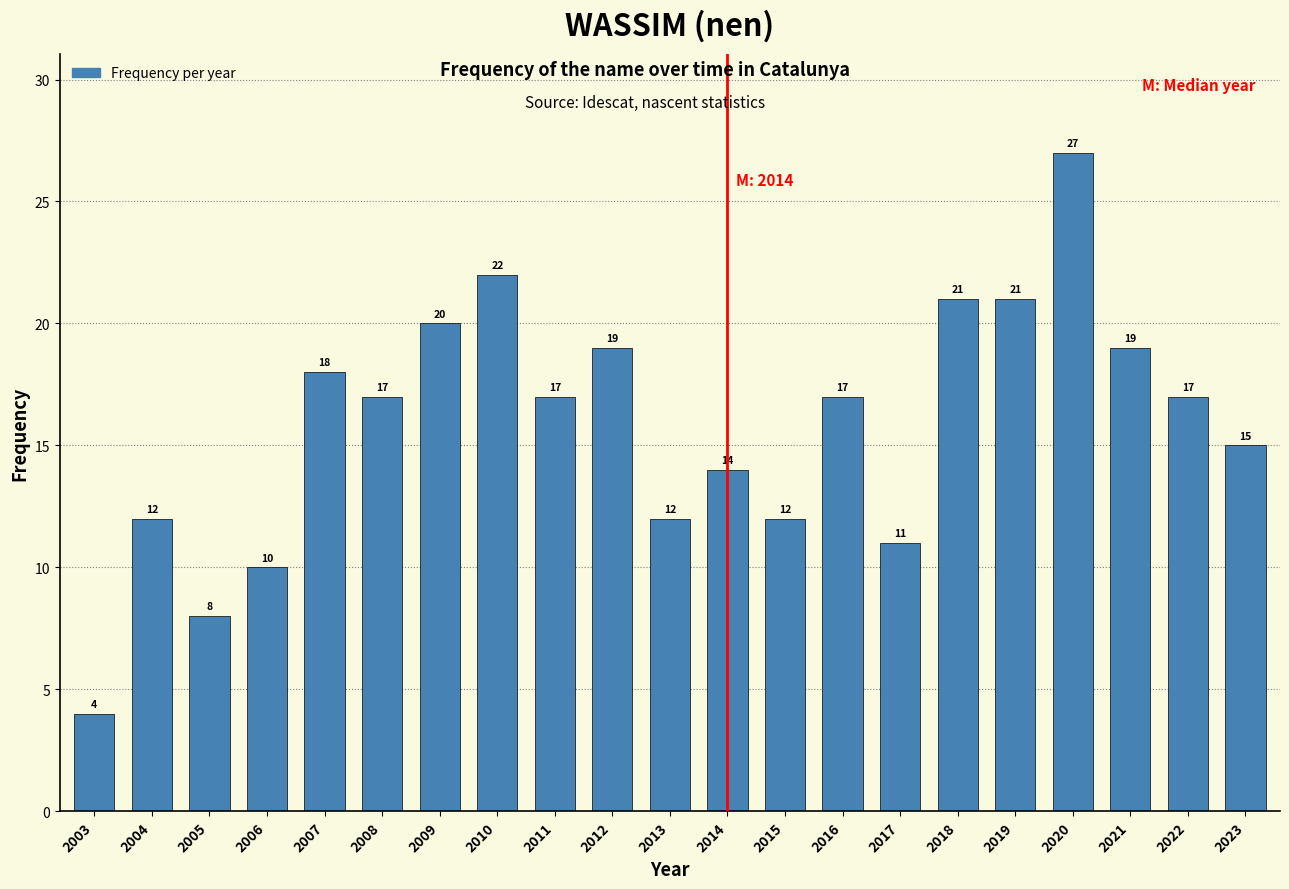

Reading left to right, list all the values displayed in this chart.

4	12	8	10	18	17	20	22	17	19	12	14	12	17	11	21	21	27	19	17	15